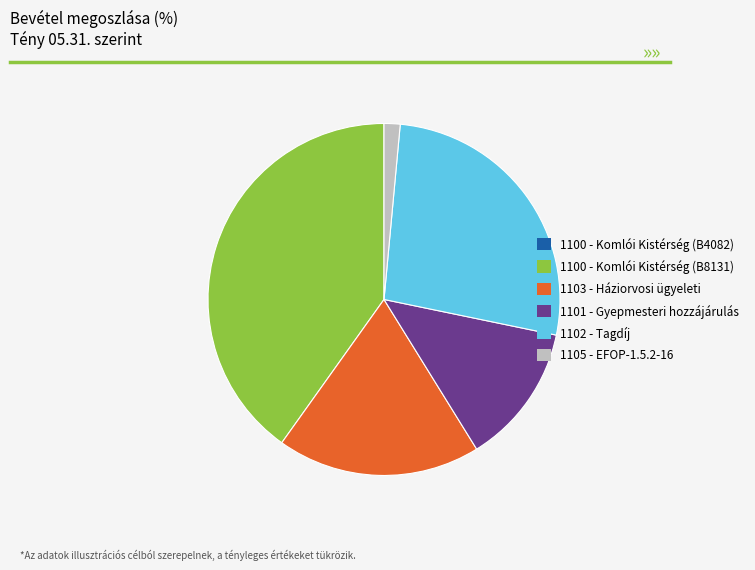

Is 1101 - Gyepmesteri hozzájárulás the majority of the pie?

No